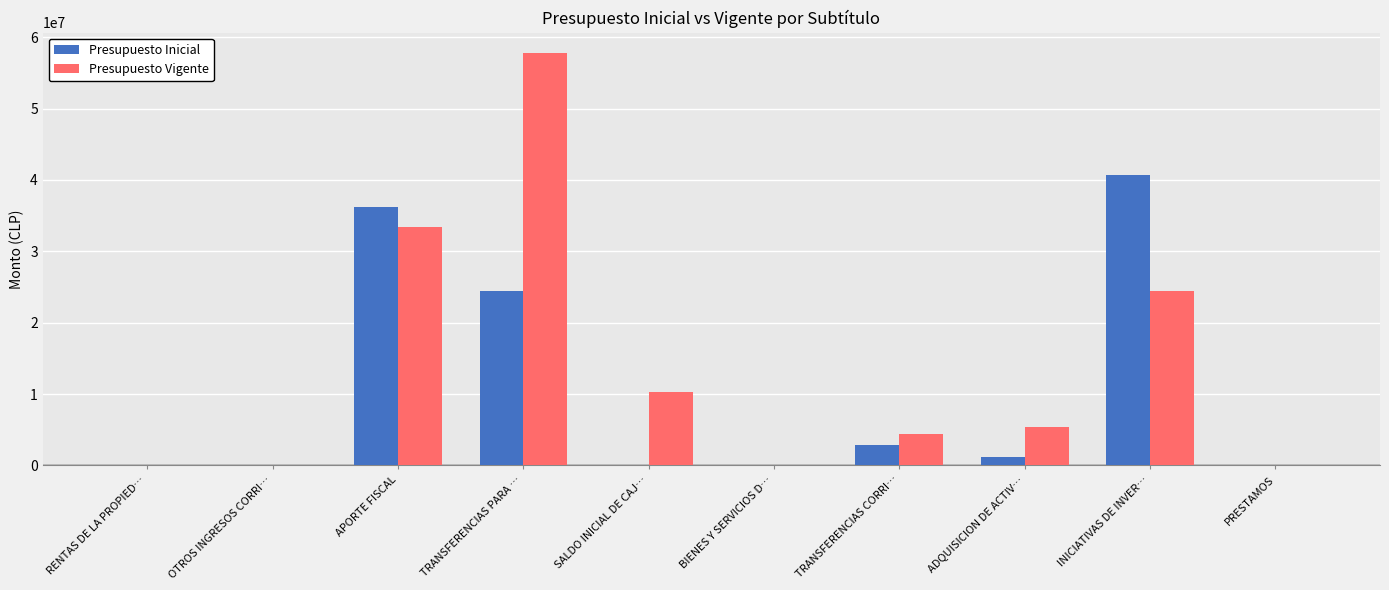

Which series has the widest spread of values?

Presupuesto Vigente